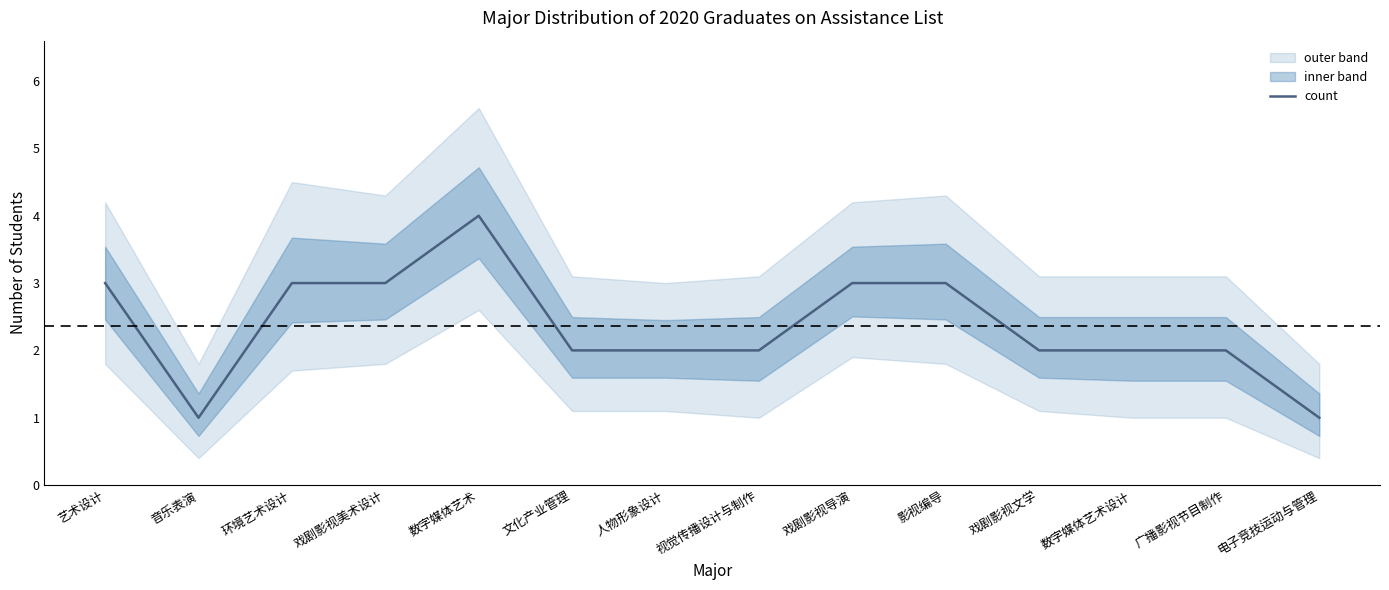

Rank the categories by value from lowest to highest.

音乐表演, 电子竞技运动与管理, 文化产业管理, 人物形象设计, 视觉传播设计与制作, 戏剧影视文学, 数字媒体艺术设计, 广播影视节目制作, 艺术设计, 环境艺术设计, 戏剧影视美术设计, 戏剧影视导演, 影视编导, 数字媒体艺术